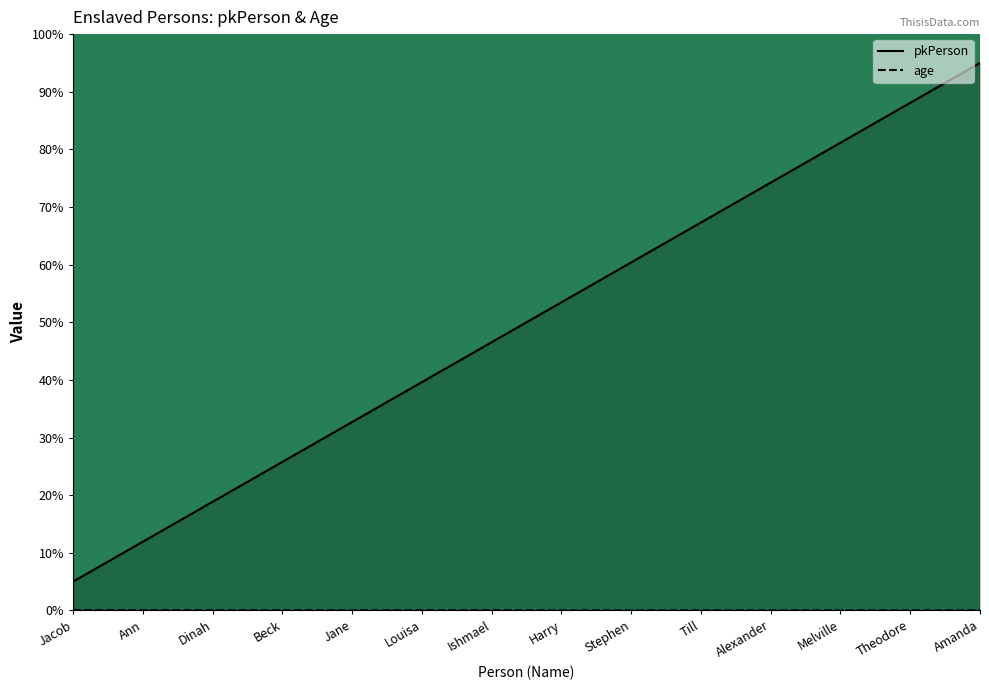

In age, how many points are lower than both neighbors (excluding endpoints)?

2